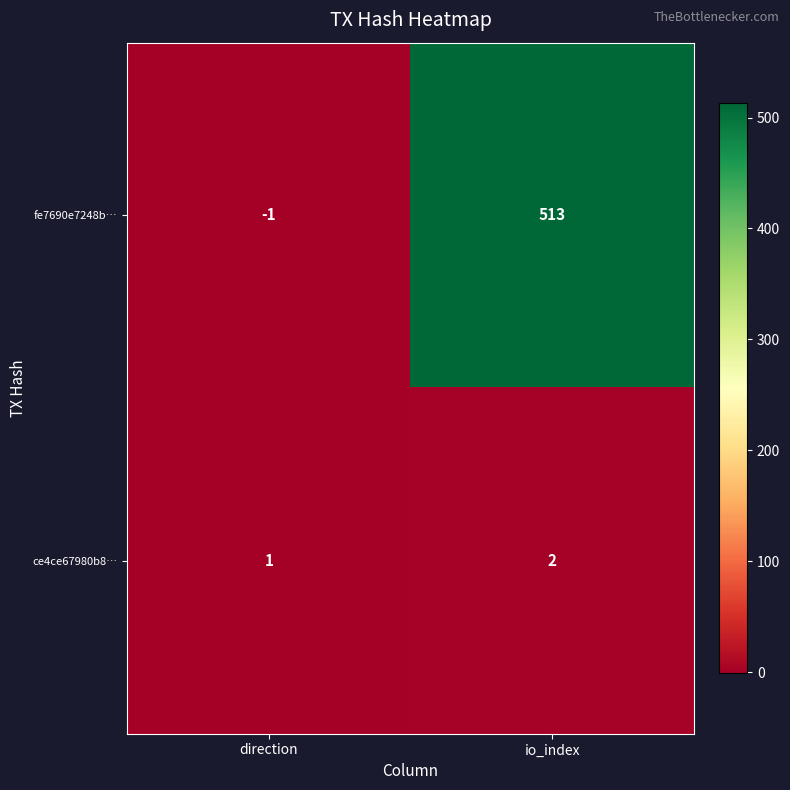

Reading left to right, extract all data points from this chart.

fe7690e7248b…: -1	513
ce4ce67980b8…: 1	2